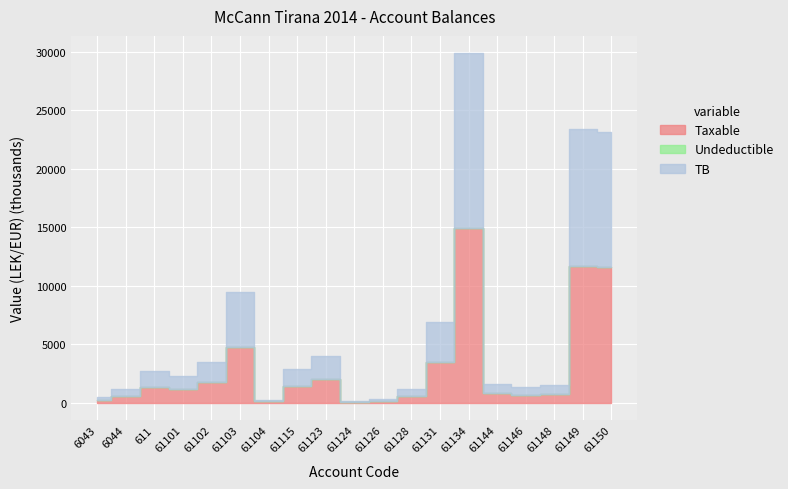

Which series changed the most between 61104 and 61126?

TB